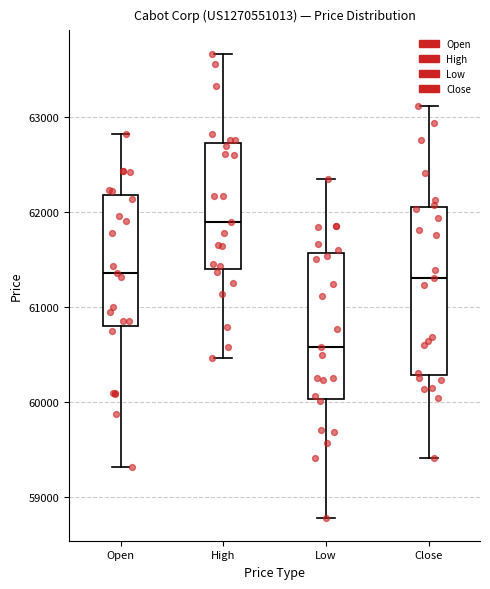

Where is the lower edge of the box for Close on the y-axis? The values are not printed on the chart, so give them approximately, as read against the axis.

60300